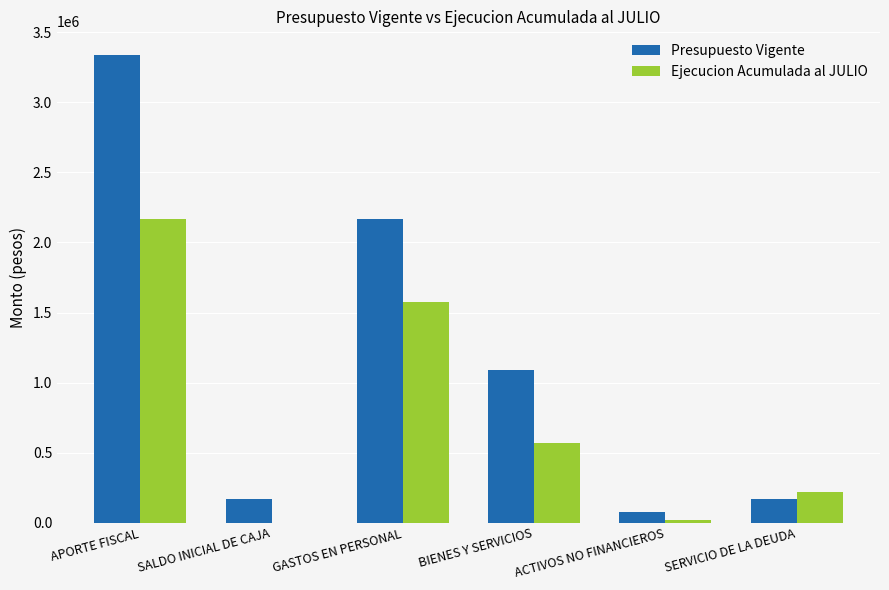

Are the bars horizontal?

No